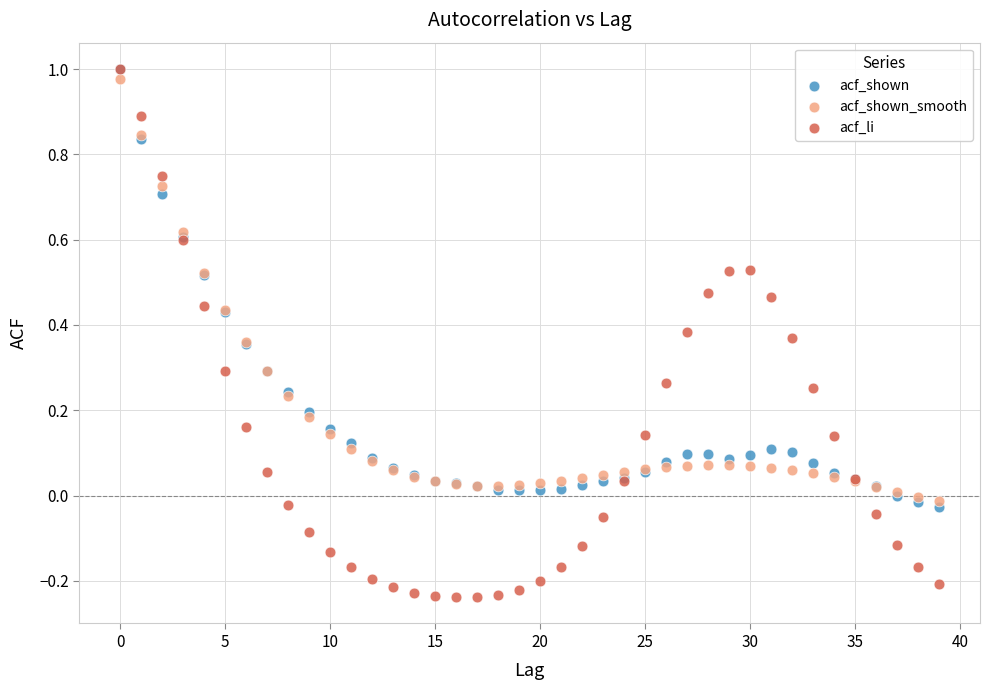

What are all the series names shown in the legend?

acf_shown, acf_shown_smooth, acf_li